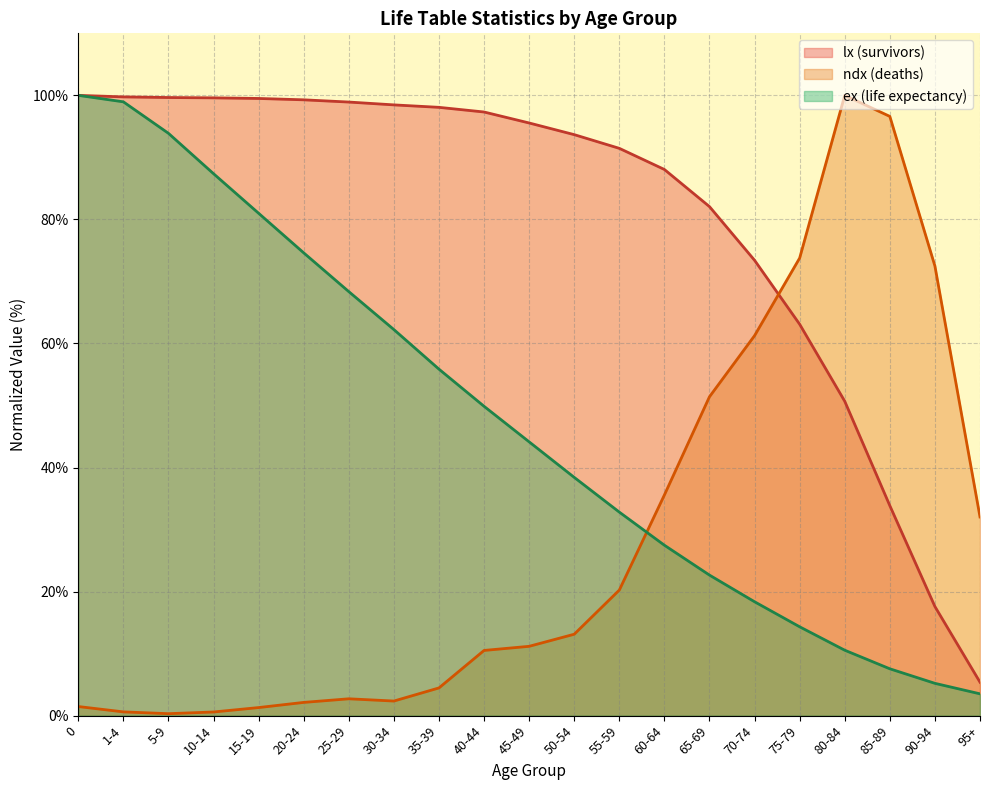

Rank the series by their average value, from lowest to highest.

ndx (deaths), ex (life expectancy), lx (survivors)